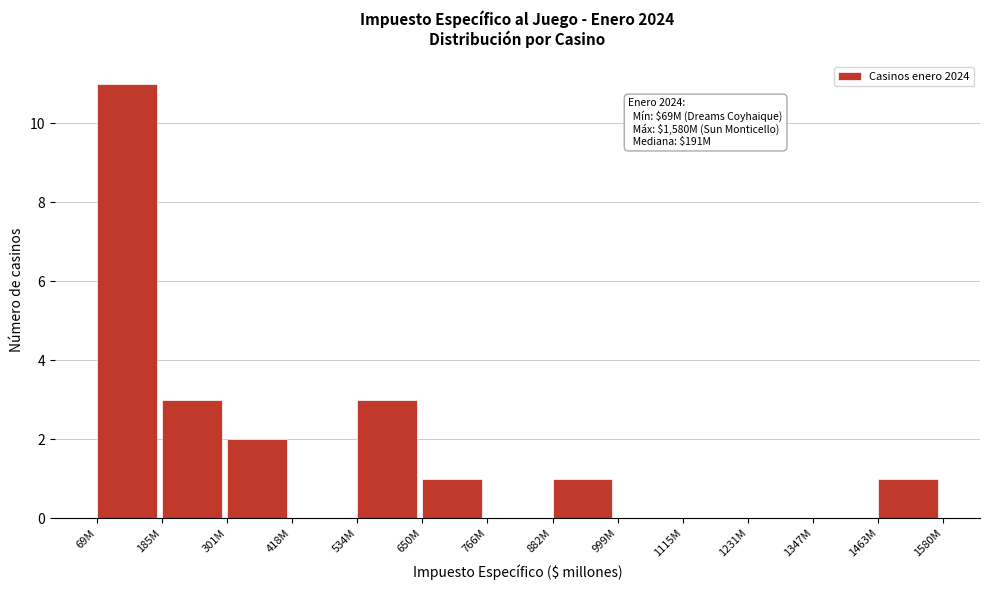

Reading left to right, list all the values displayed in this chart.

69M=11	185M=3	301M=2	418M=0	534M=3	650M=1	766M=0	882M=1	999M=0	1115M=0	1231M=0	1347M=0	1463M=1